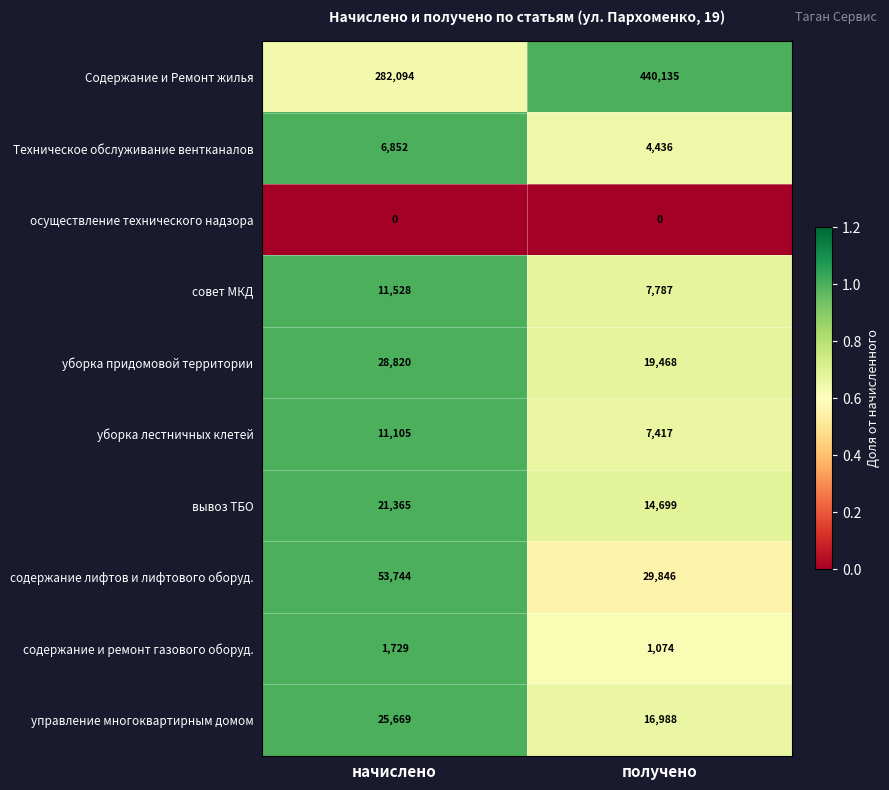

Rank the series at получено from highest to lowest value.

Содержание и Ремонт жилья, содержание лифтов и лифтового оборуд., уборка придомовой территории, управление многоквартирным домом, вывоз ТБО, совет МКД, уборка лестничных клетей, Техническое обслуживание вентканалов, содержание и ремонт газового оборуд., осуществление технического надзора